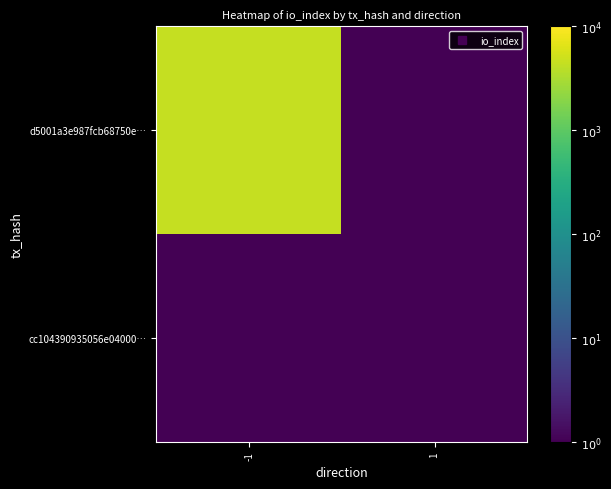

How many series are shown in this chart?

2